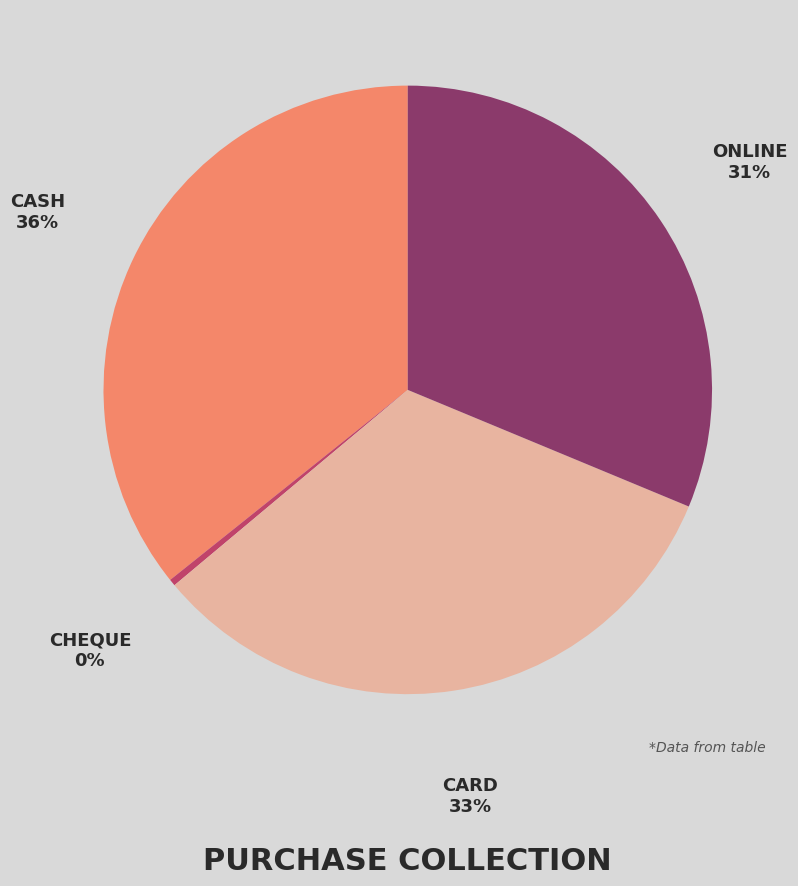

How many slices are in this pie chart?

4